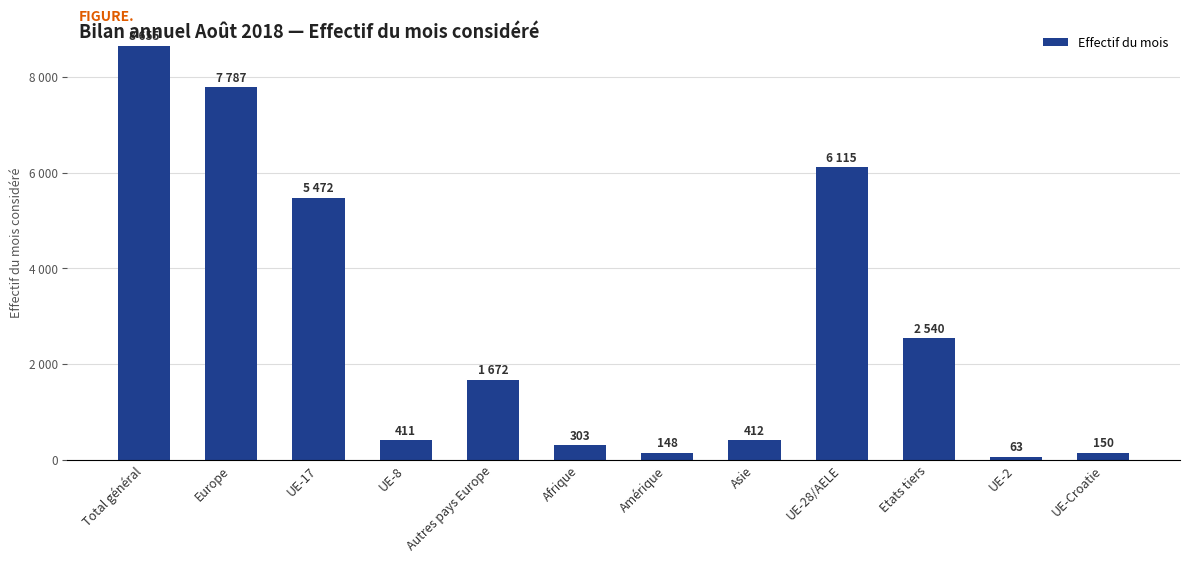

Are the bars horizontal?

No